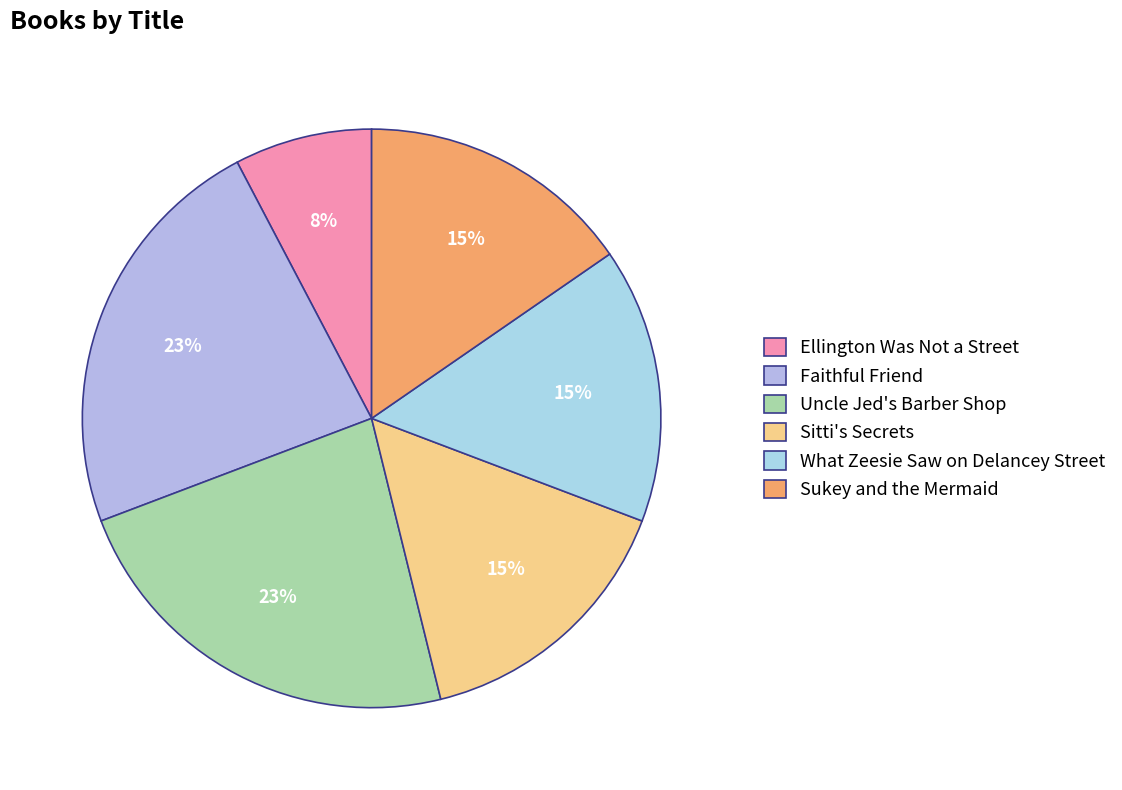

Count the number of slices in the pie.

6